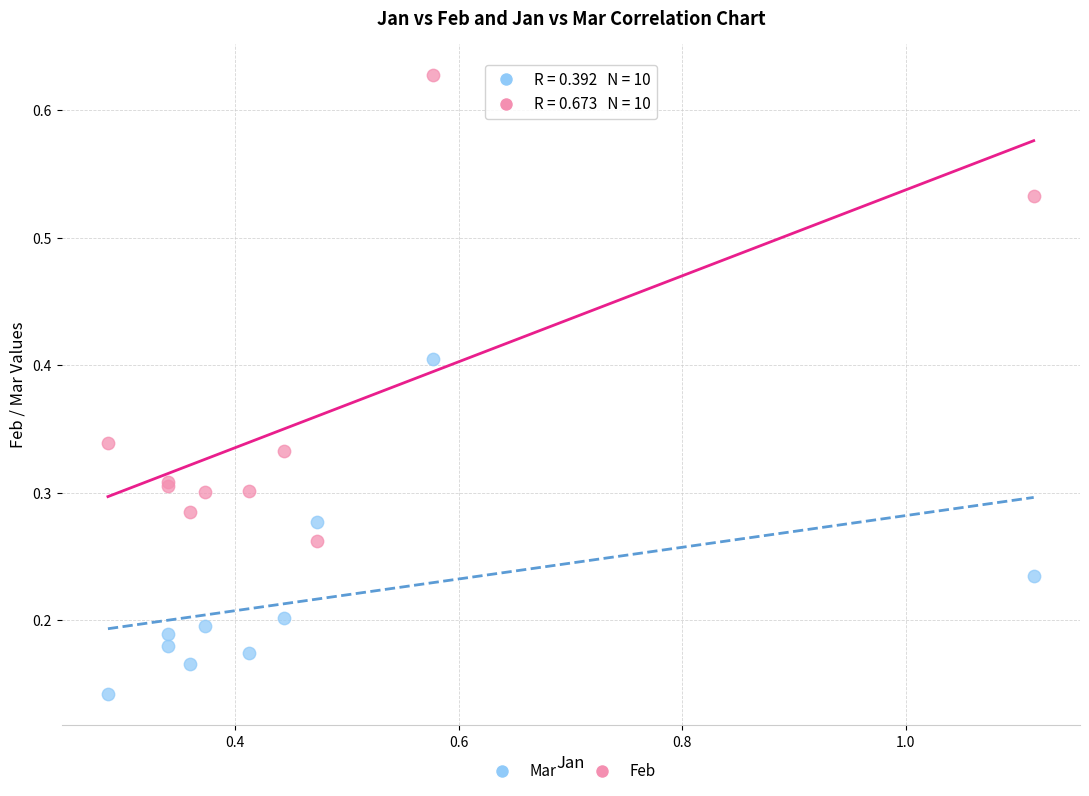

Which series reaches the minimum Y coordinate?

Mar